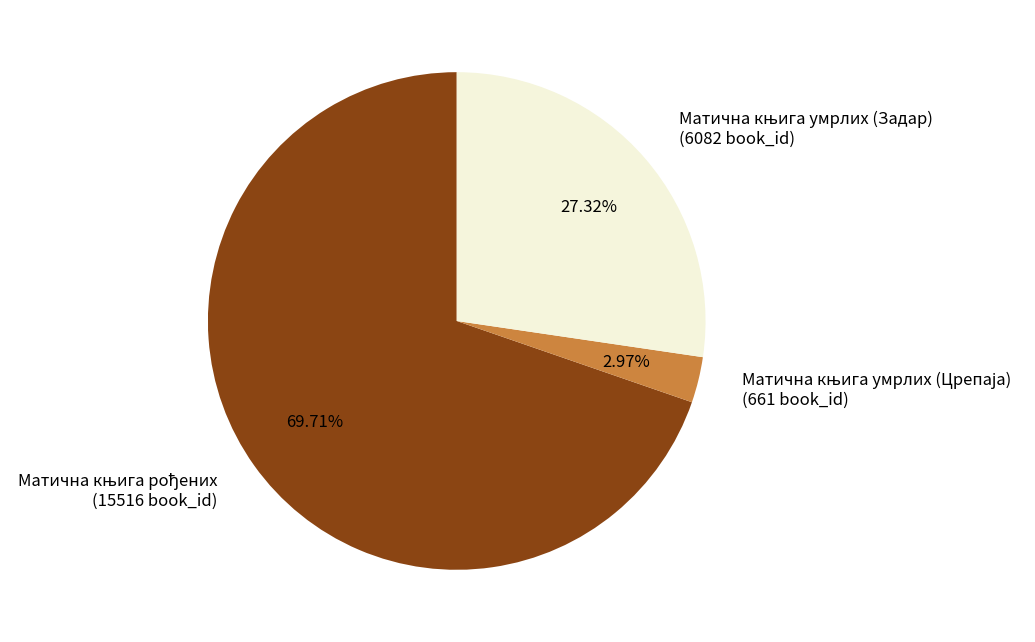

Count the number of slices in the pie.

3